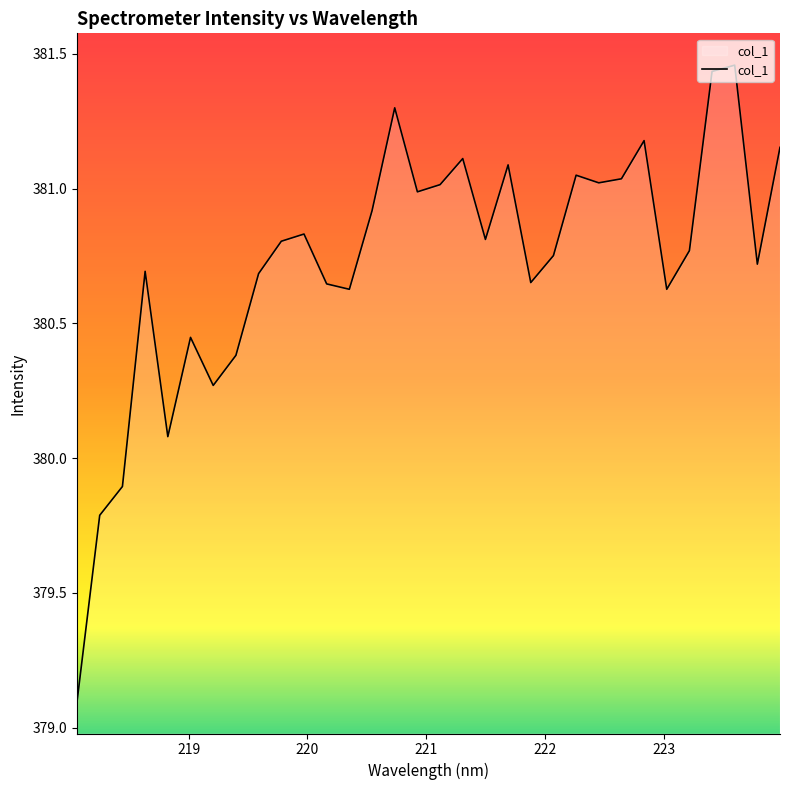

What is the sum of all values?

12183.3